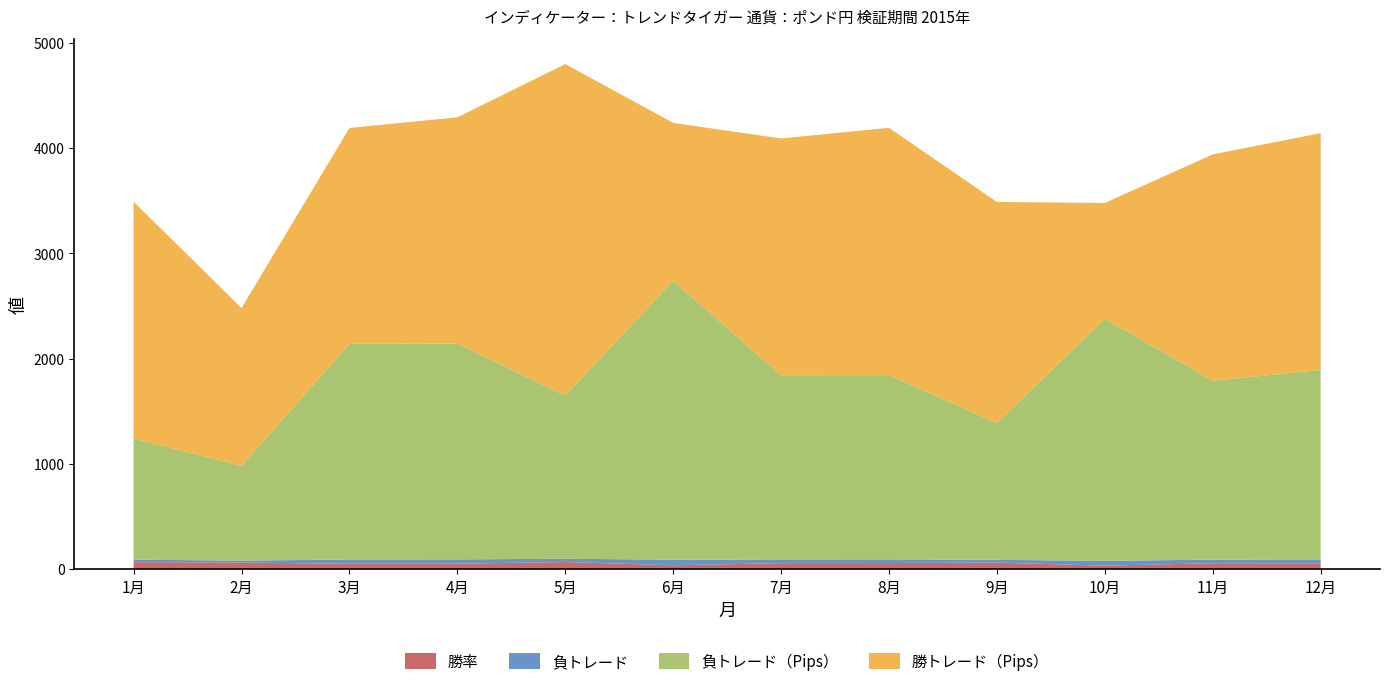

Reading left to right, list all the values displayed in this chart.

勝率: 1月=66.1	2月=62.5	3月=50.0	4月=51.1	5月=67.0	6月=36.1	7月=56.2	8月=57.3	9月=61.7	10月=32.3	11月=55.8	12月=55.5
負トレード: 1月=23.0	2月=18.0	3月=41.0	4月=41.0	5月=31.0	6月=53.0	7月=35.0	8月=35.0	9月=26.0	10月=46.0	11月=34.0	12月=36.0
負トレード（Pips）: 1月=1150.0	2月=900.0	3月=2050.0	4月=2050.0	5月=1550.0	6月=2650.0	7月=1750.0	8月=1750.0	9月=1300.0	10月=2300.0	11月=1700.0	12月=1800.0
勝トレード（Pips）: 1月=2250.0	2月=1500.0	3月=2050.0	4月=2150.0	5月=3150.0	6月=1500.0	7月=2250.0	8月=2350.0	9月=2100.0	10月=1100.0	11月=2150.0	12月=2250.0